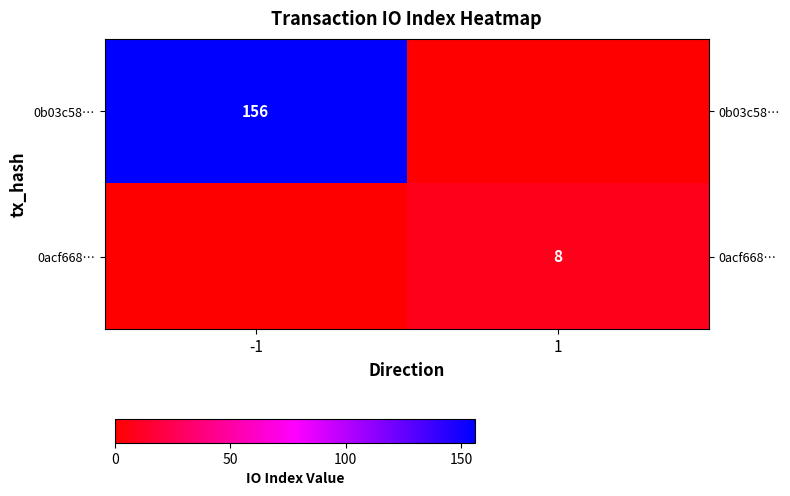

True or false: 0acf668… has a value of 8 at 1.

True